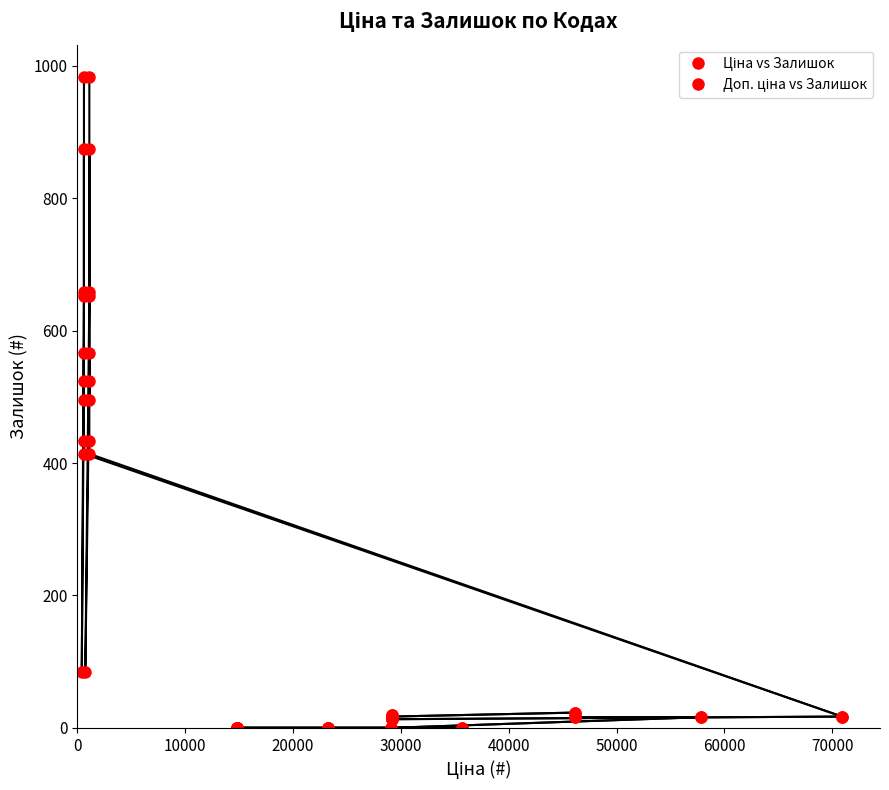

Is the value of Доп. ціна vs Залишок at 15 greater than the value of Ціна vs Залишок at 10000?

Yes